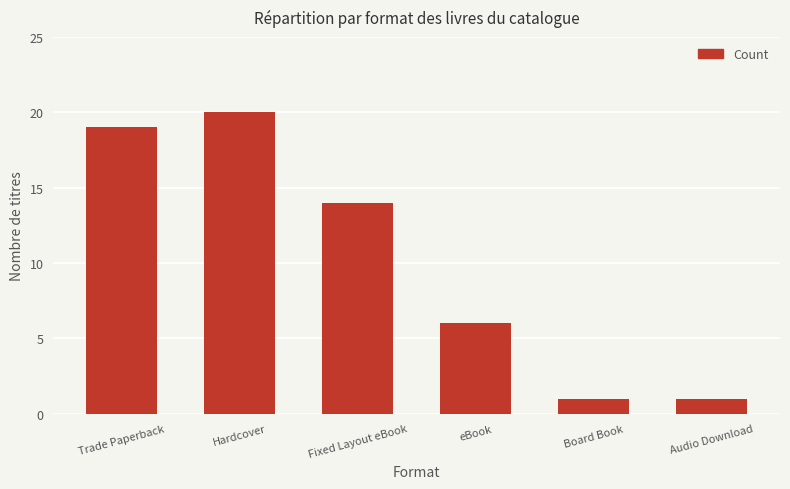

The chart shows a value of 14 at Fixed Layout eBook. True or false?

True